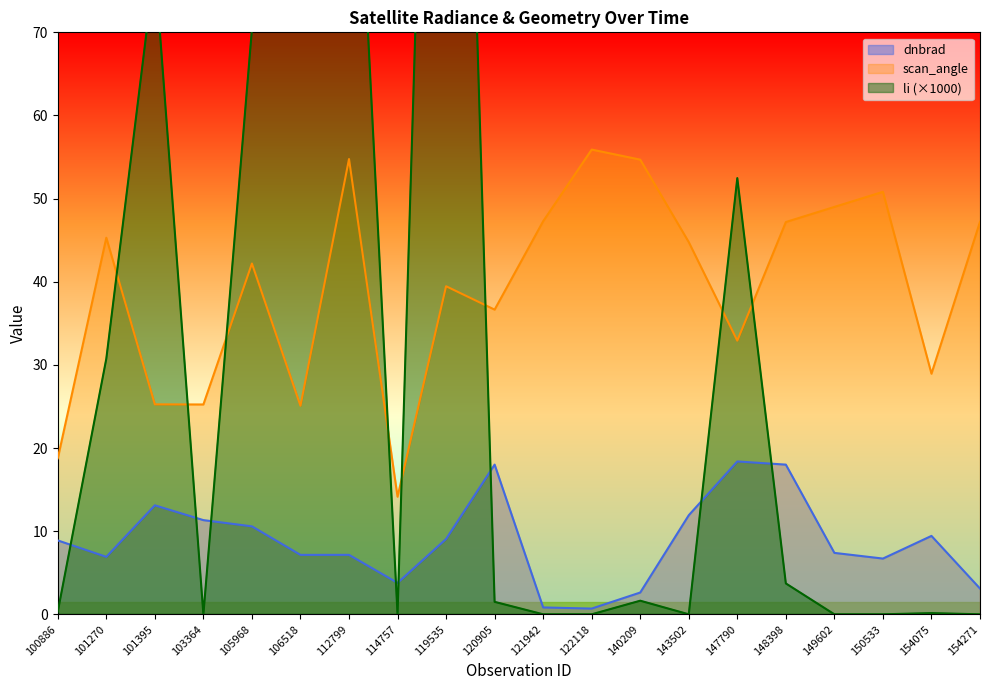

What is the average value of the scan_angle series?

39.3